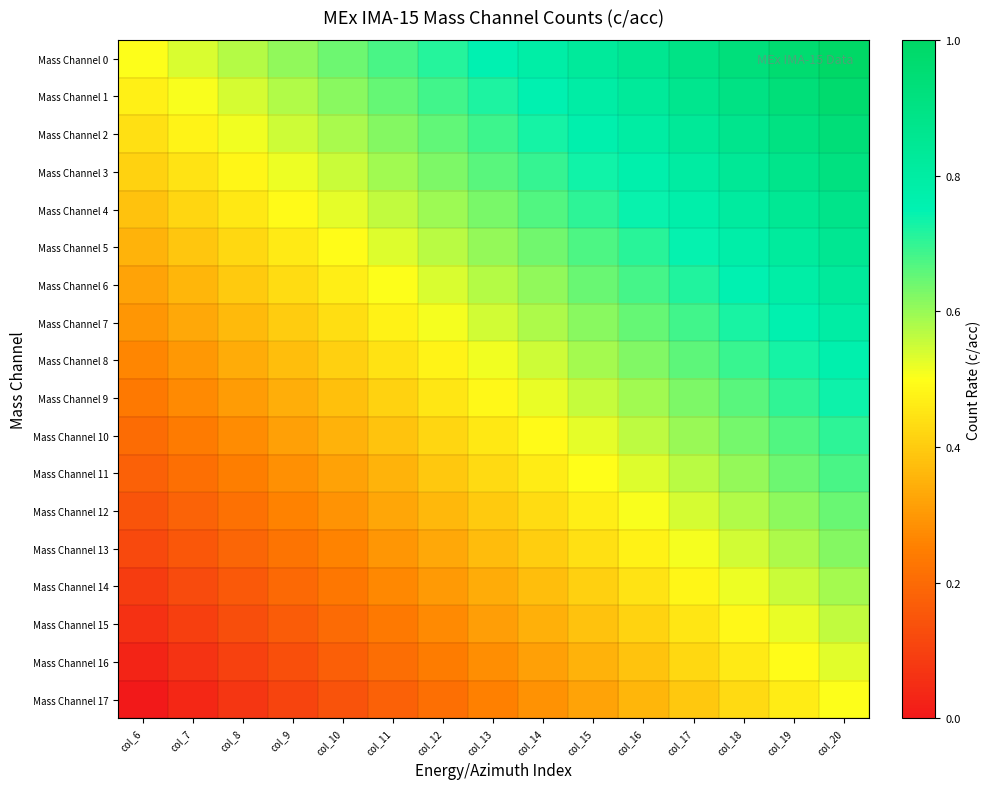

Which series has the largest total across all categories?

Mass Channel 0